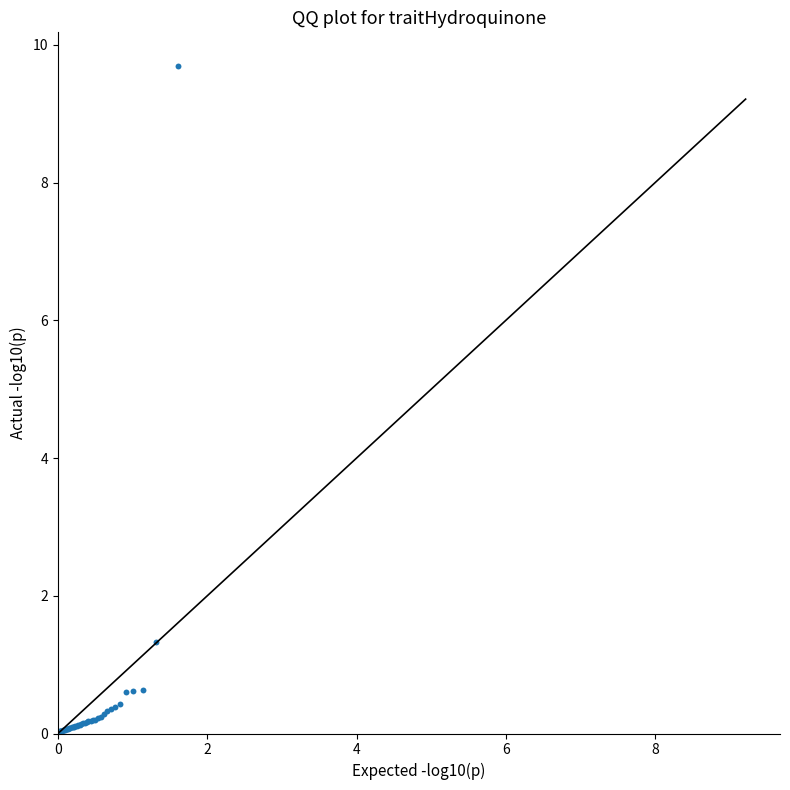

What Y value in the scatter plot is closest to 4?

1.3